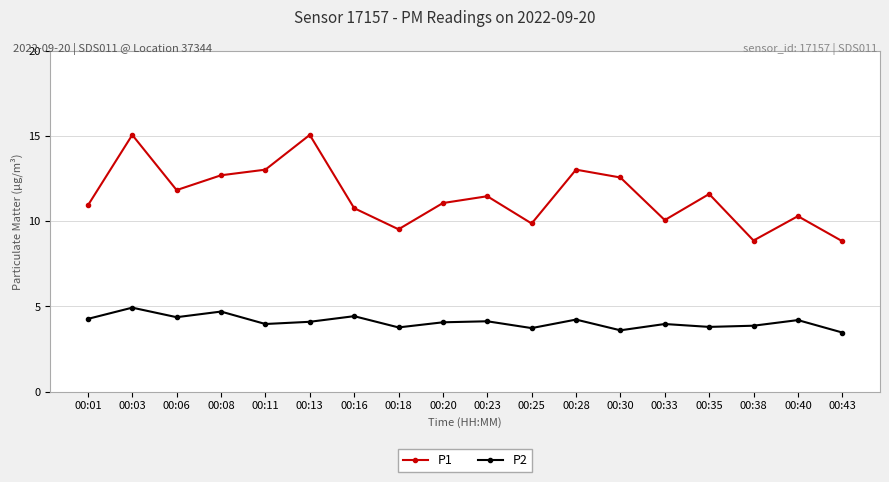

At which category does P1 reach its first local valley?

00:06